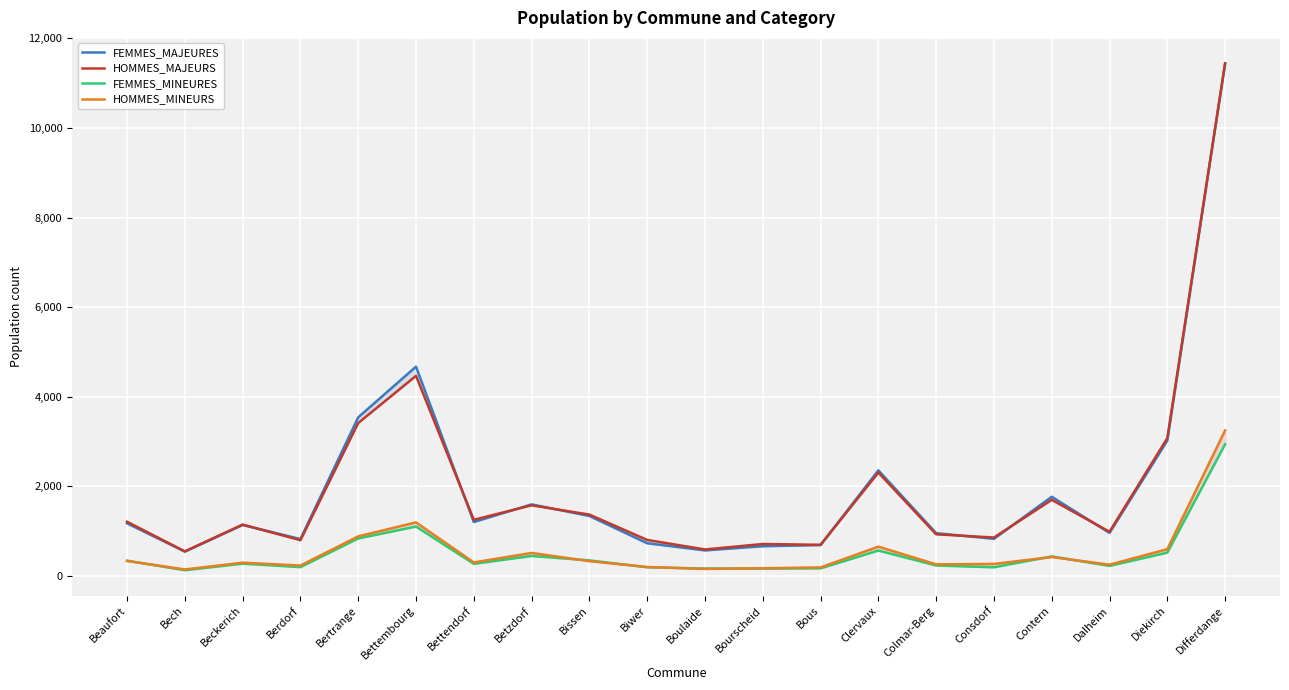

What is the difference between the maximum and minimum values in the FEMMES_MINEURES series?

2814